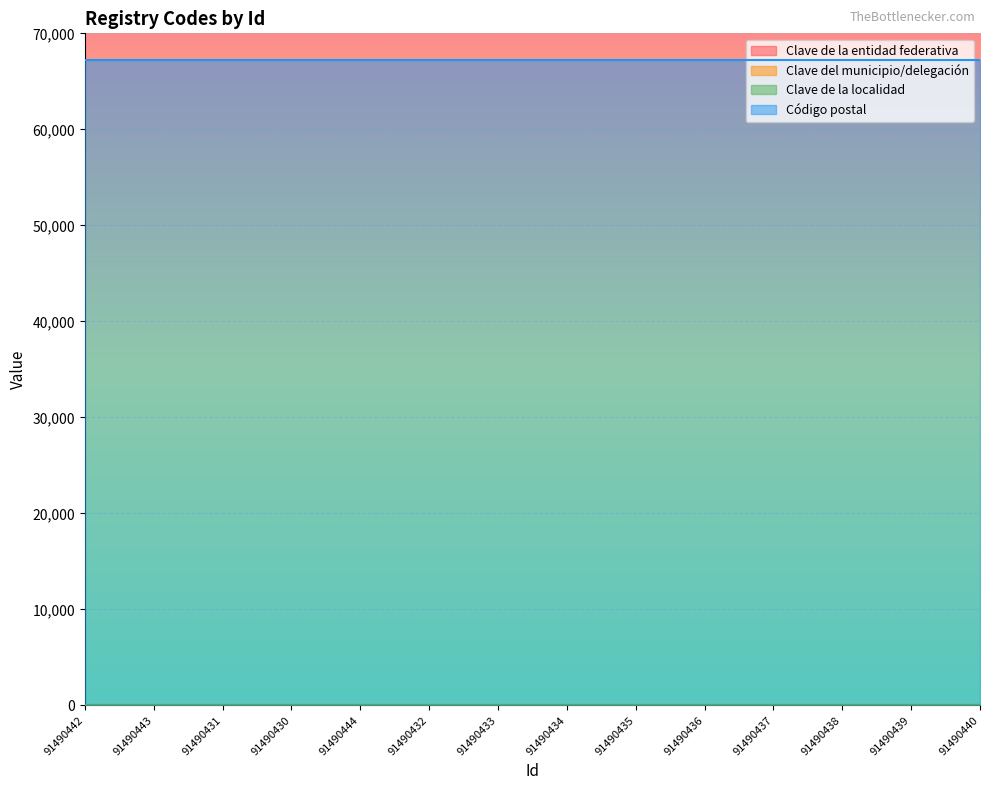

Rank the series at 91490436 from highest to lowest value.

Código postal, Clave del municipio/delegación, Clave de la entidad federativa, Clave de la localidad